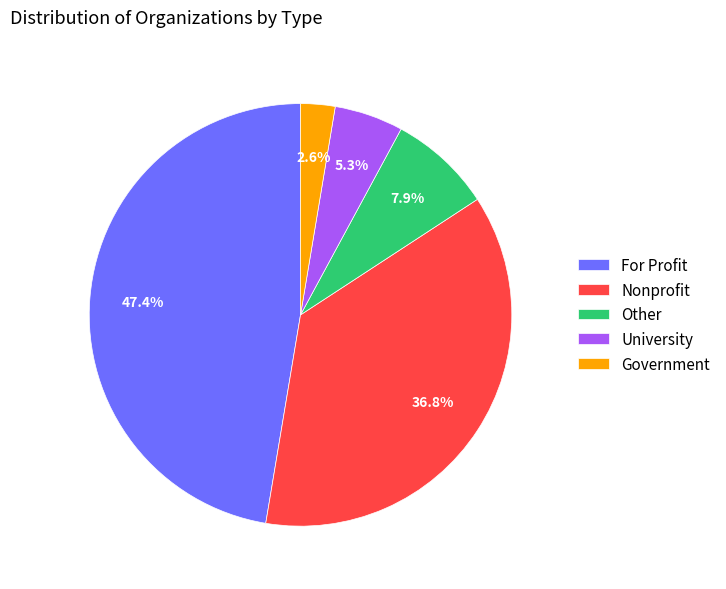

Is the sum of Nonprofit and Government greater than half?

No